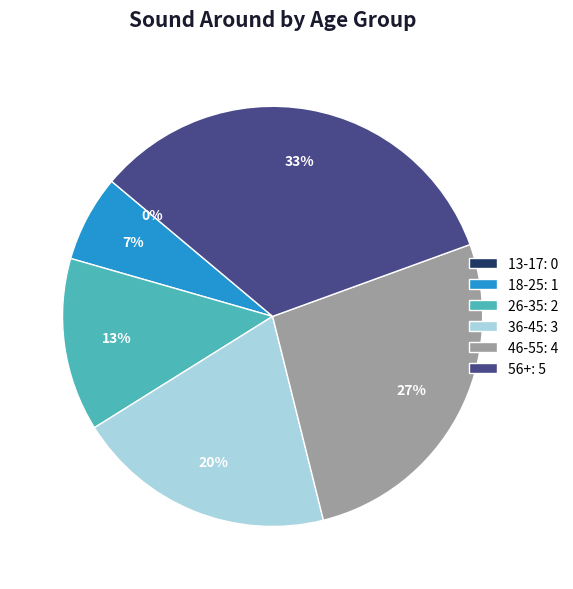

Which has a higher value, 26-35 or 56+?

56+